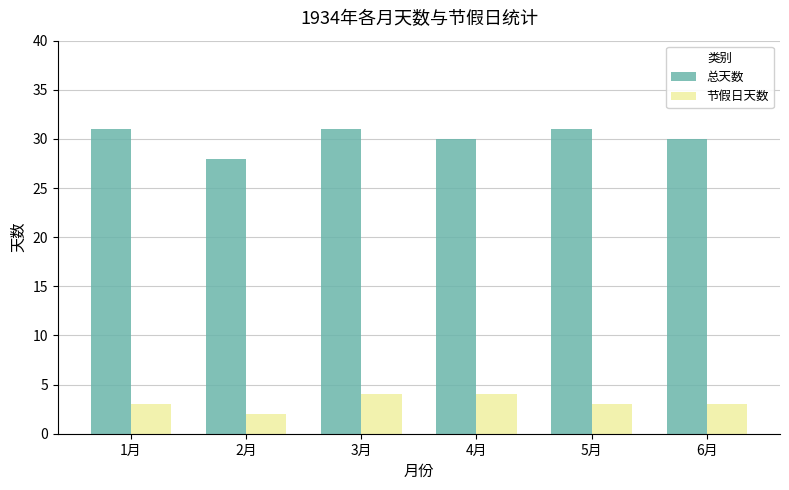

Count the number of categories in the chart.

6